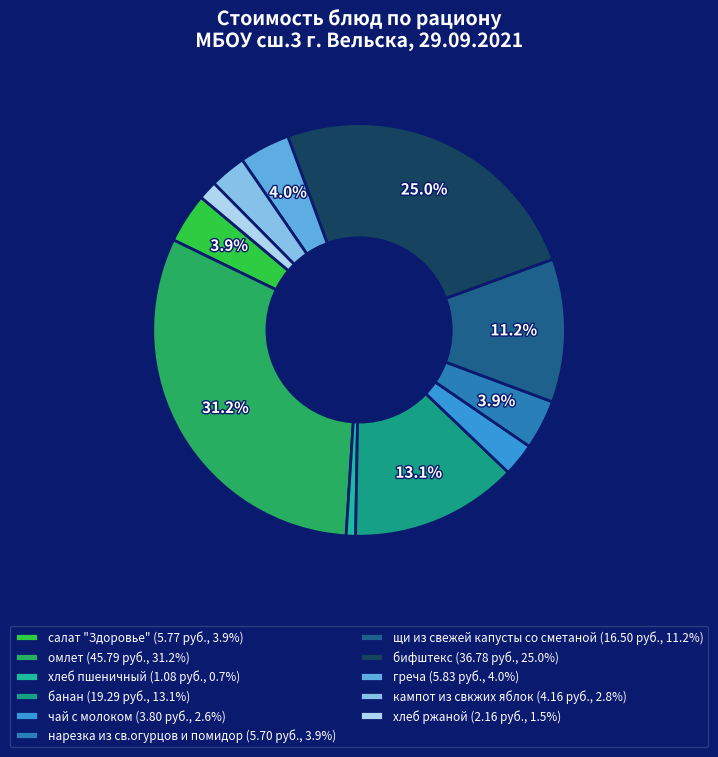

Rank the categories by value from highest to lowest.

омлет, бифштекс, банан, щи из свежей капусты со сметаной, греча, салат "Здоровье", нарезка из св.огурцов и помидор, кампот из свкжих яблок, чай с молоком, хлеб ржаной, хлеб пшеничный